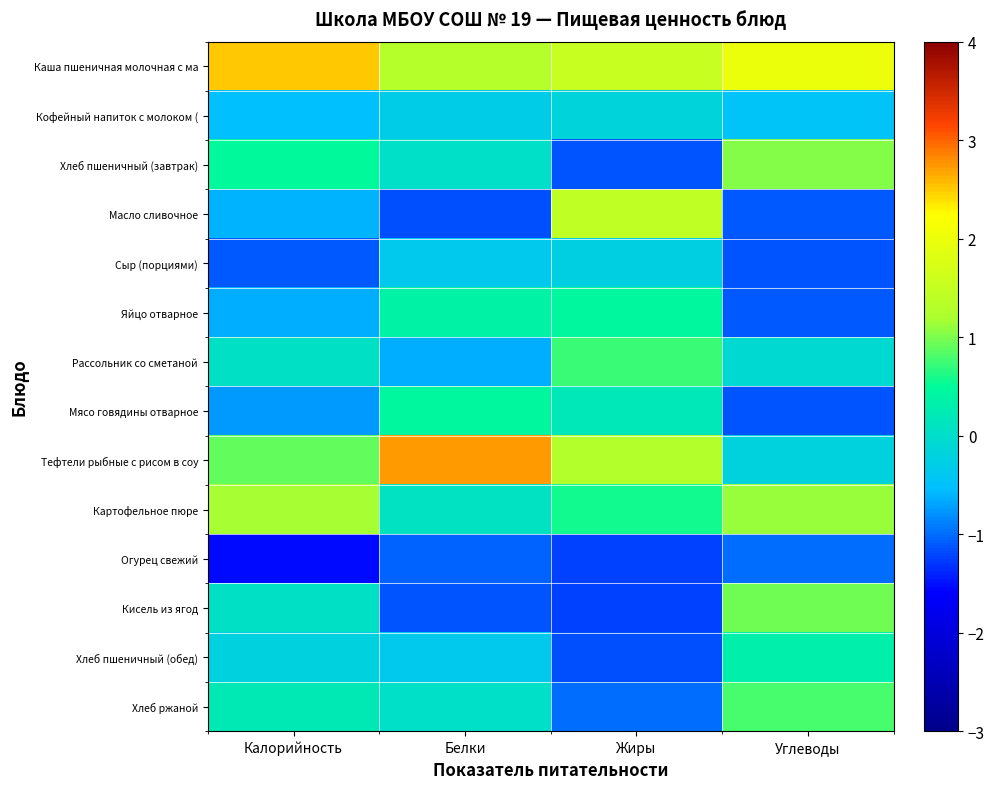

What is the minimum value shown in the chart?

-1.5